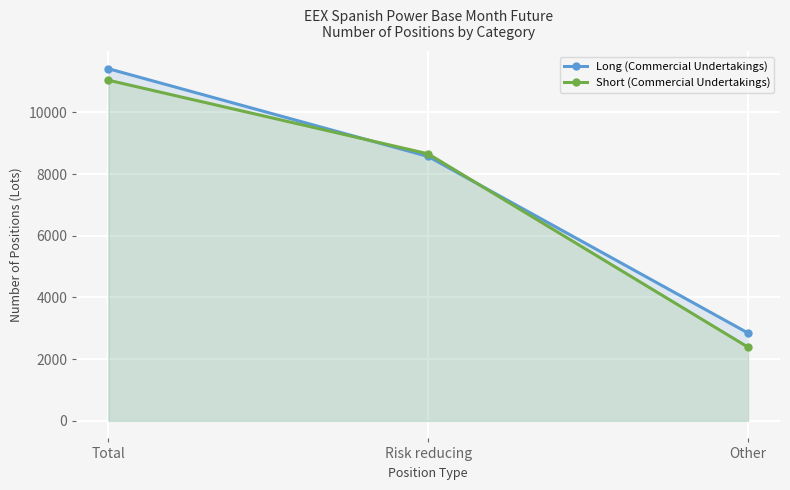

What is the total value across all series at Other?

5234.4